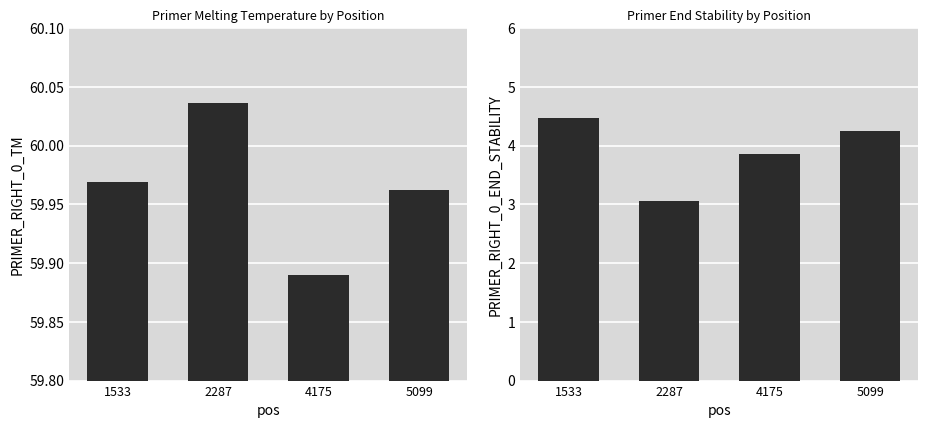

Which label corresponds to the largest value in the chart?

2287